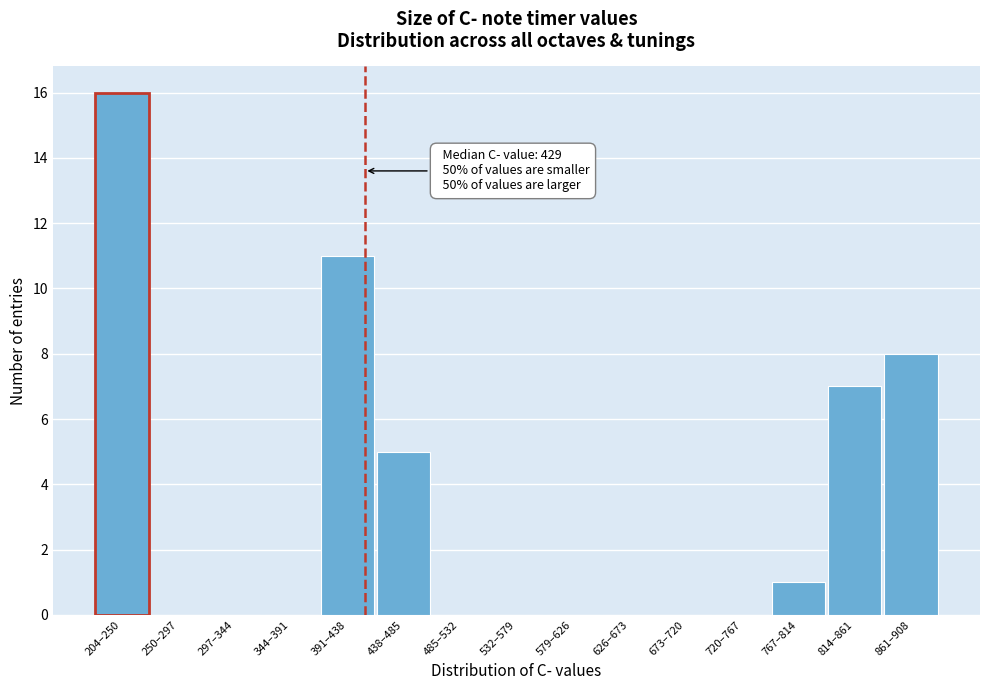

Reading right to left, list all the values displayed in this chart.

861–908=8	814–861=7	767–814=1	720–767=0	673–720=0	626–673=0	579–626=0	532–579=0	485–532=0	438–485=5	391–438=11	344–391=0	297–344=0	250–297=0	204–250=16